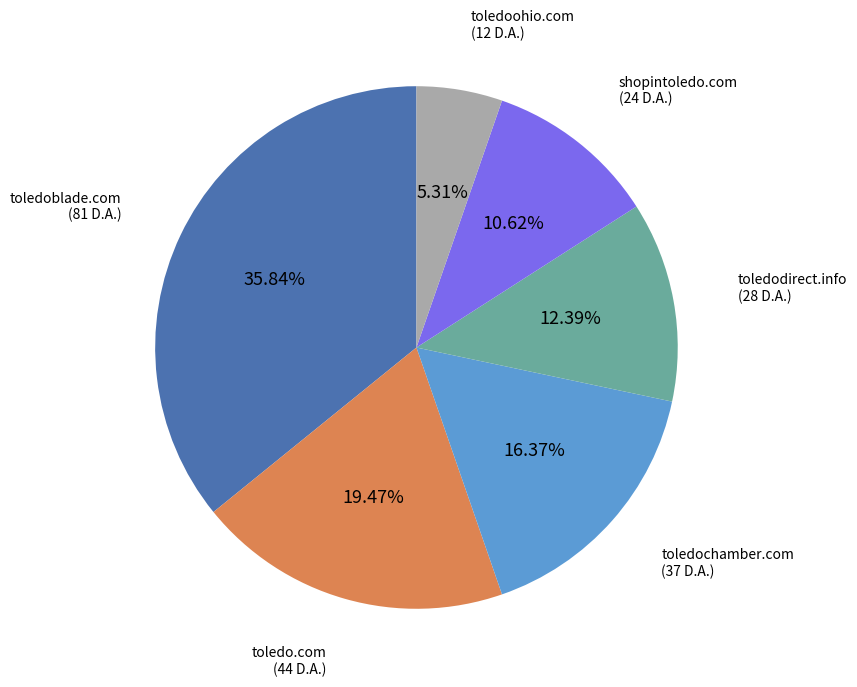

Is there a majority slice in this chart?

No